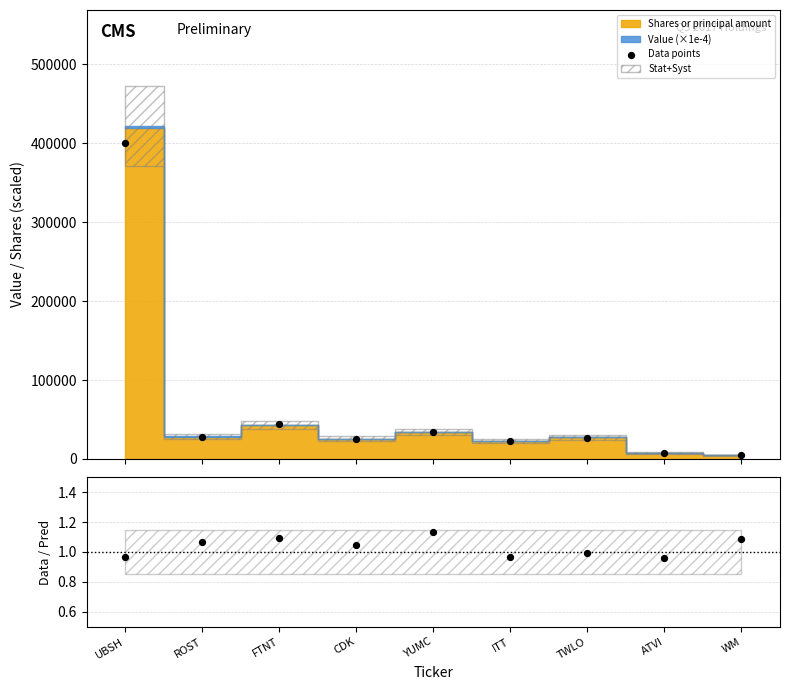

Which series has the largest total across all categories?

Data points